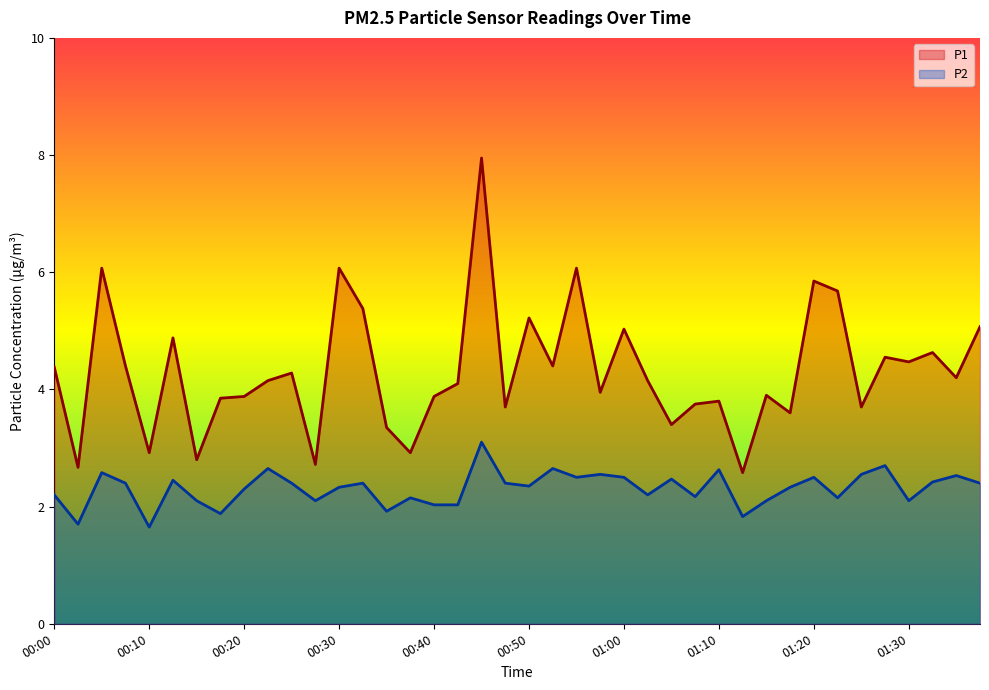

How many series are shown in this chart?

2